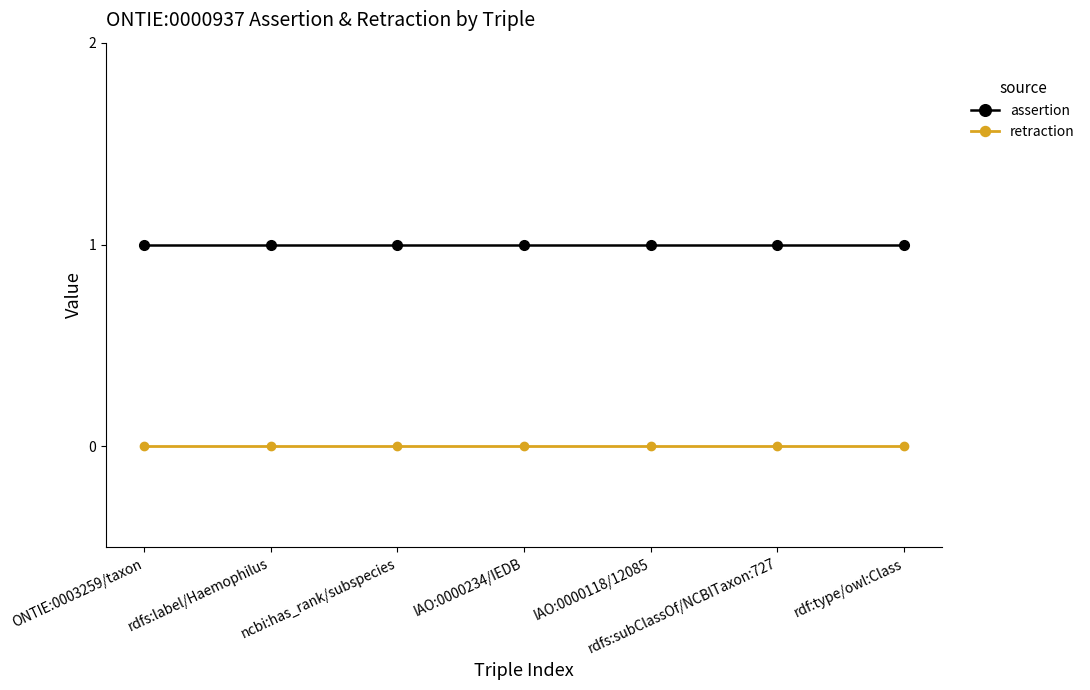

How many distinct data groups are displayed?

2